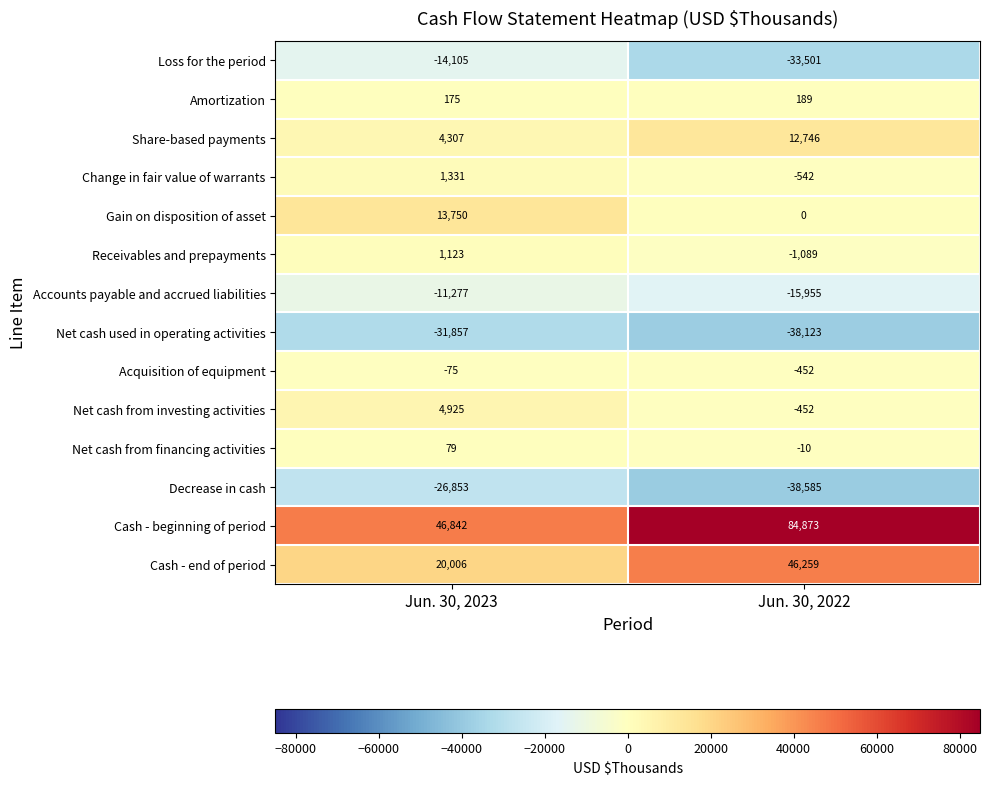

Between Jun. 30, 2023 and Jun. 30, 2022, which series saw the biggest shift?

Cash - beginning of period